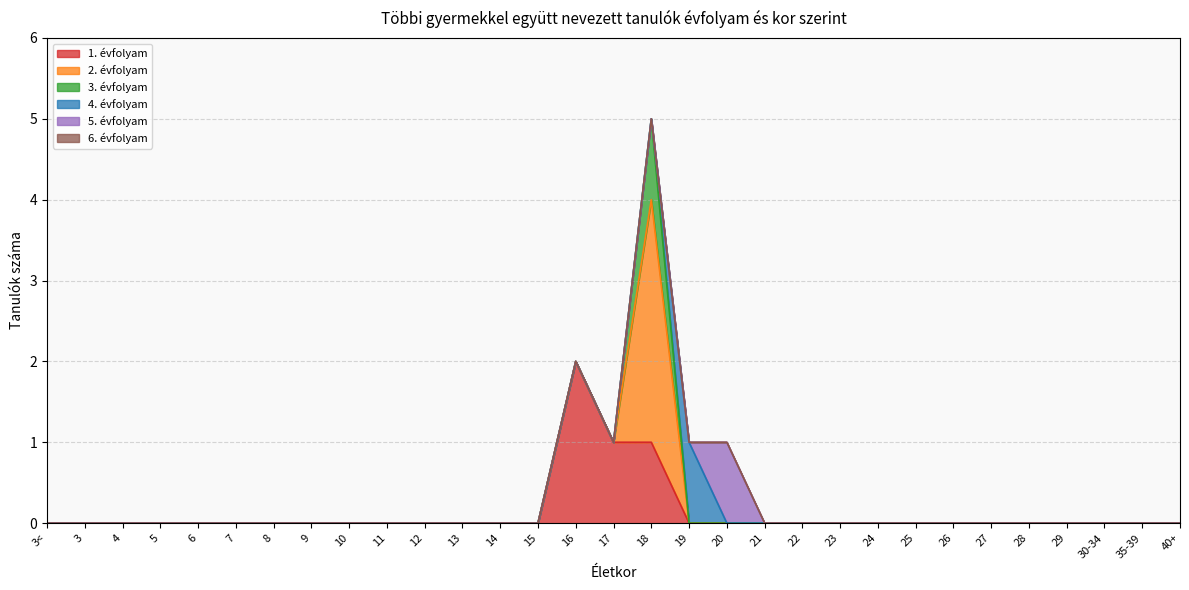

At which category is the sum across all series the highest?

18